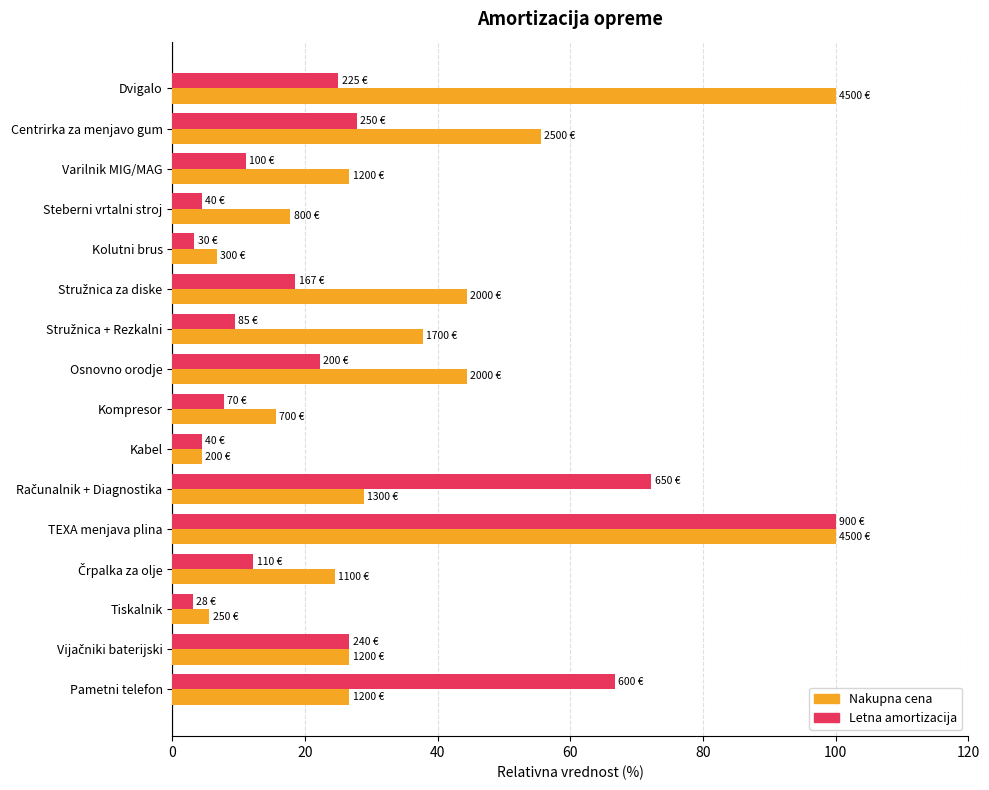

List the series in order of their overall mean, highest first.

Nakupna cena, Letna amortizacija